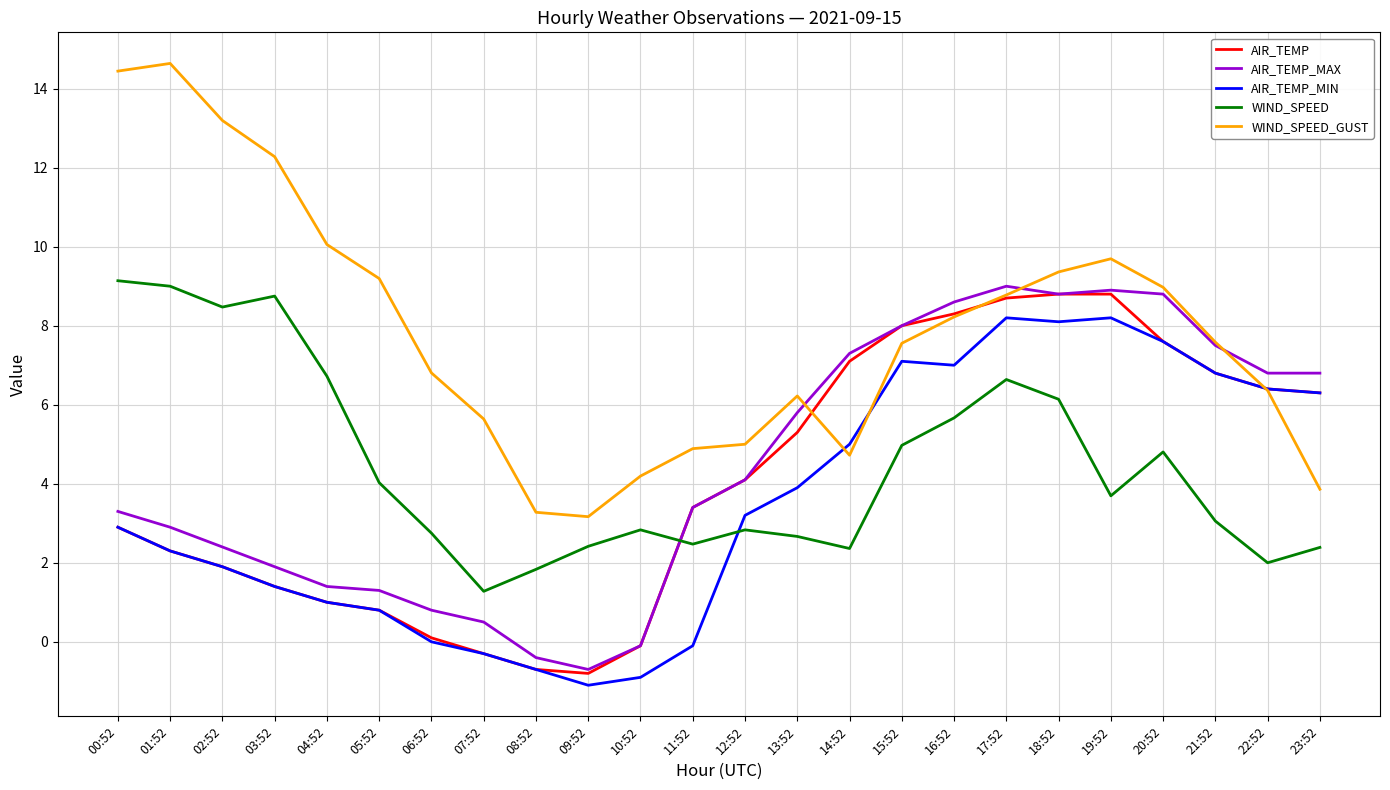

The value of WIND_SPEED at 01:52 is 2.5. True or false?

False